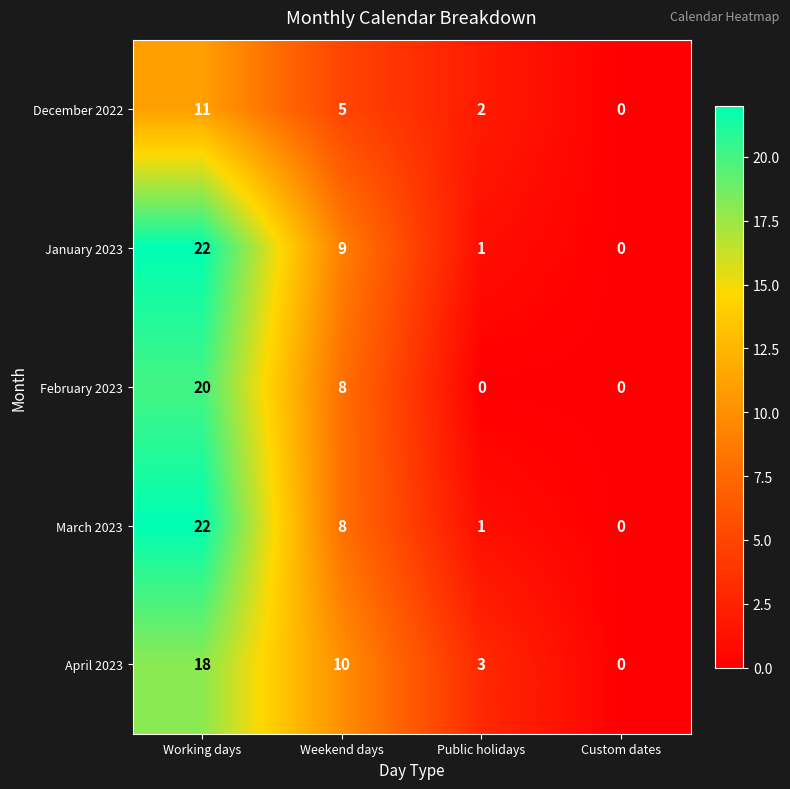

Between Public holidays and Custom dates, which series saw the biggest shift?

April 2023